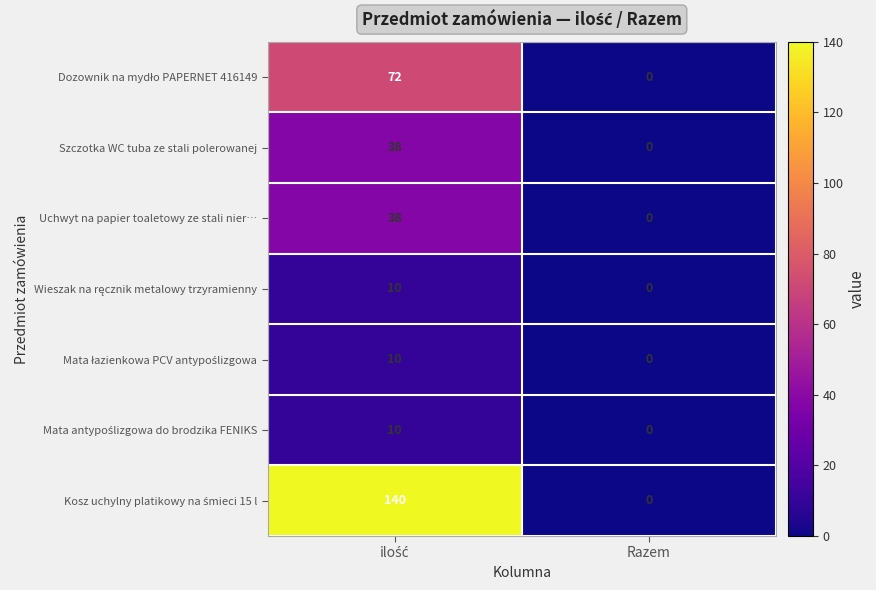

What is the maximum value shown in the chart?

140